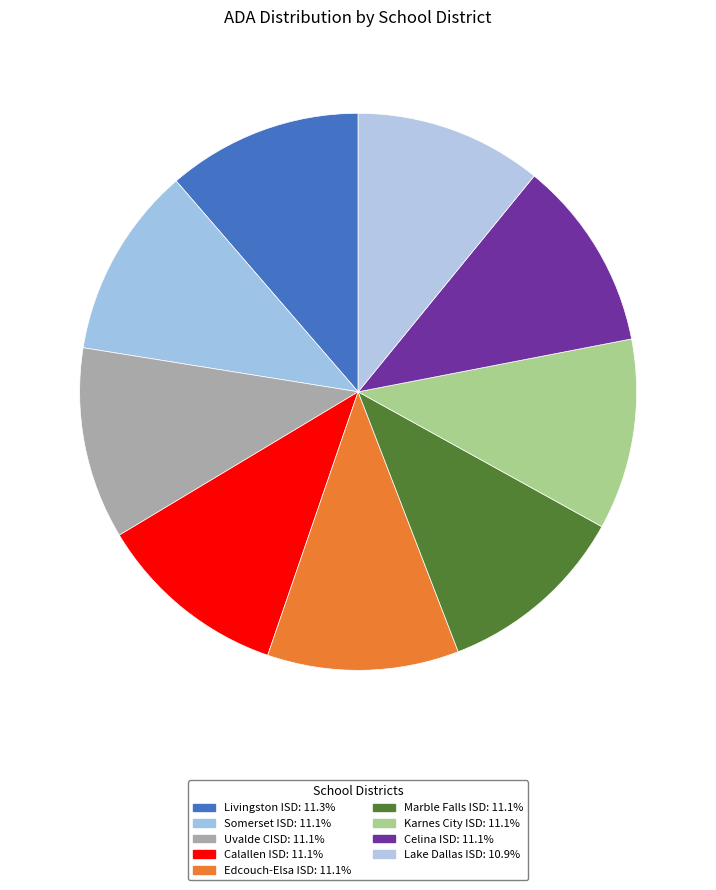

Which has a higher value, Somerset ISD or Marble Falls ISD?

Somerset ISD